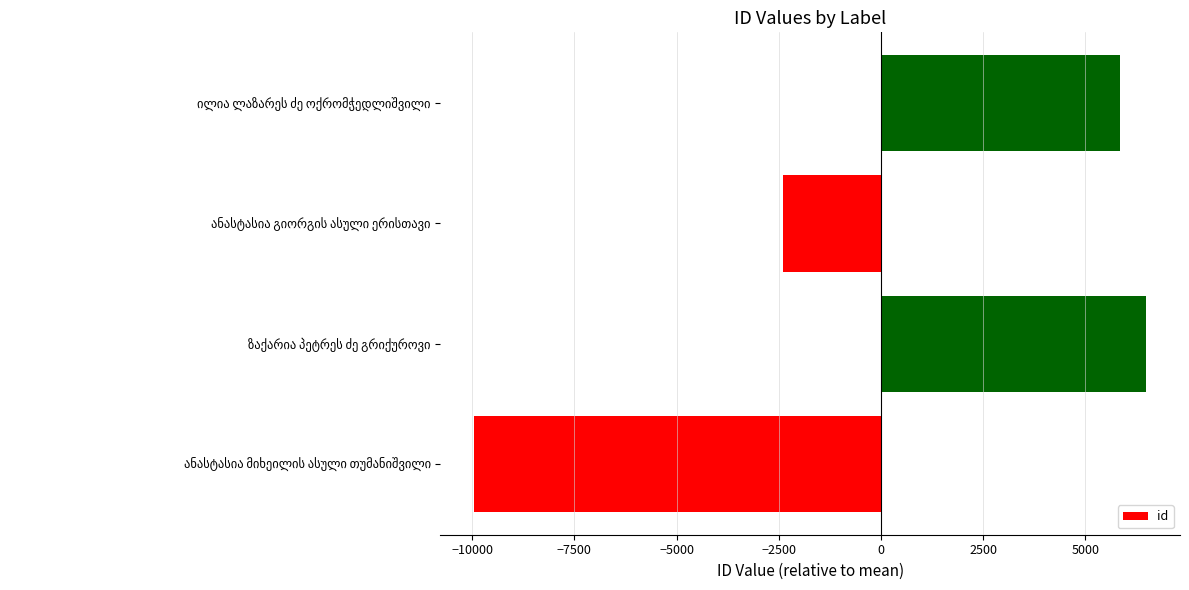

What is the difference between the second highest and minimum values?

15810.0